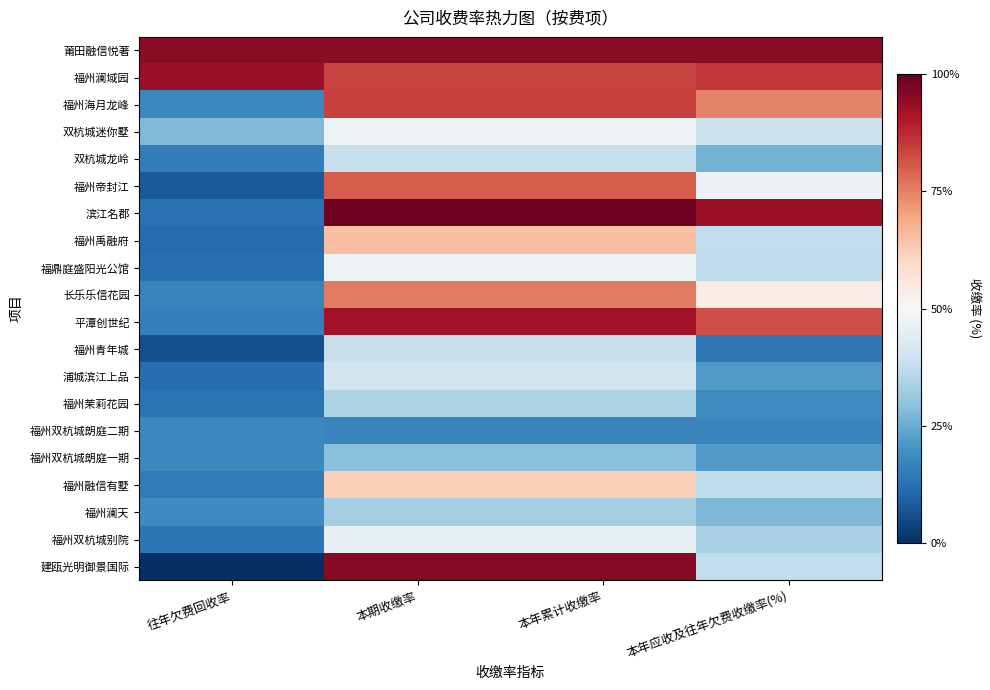

Reading right to left, extract all data points from this chart.

莆田融信悦著: 本年应收及往年欠费收缴率(%)=95.0	本年累计收缴率=95.0	本期收缴率=95.0	往年欠费回收率=95.1
福州澜域园: 本年应收及往年欠费收缴率(%)=85.4	本年累计收缴率=83.7	本期收缴率=83.7	往年欠费回收率=93.0
福州海月龙峰: 本年应收及往年欠费收缴率(%)=74.7	本年累计收缴率=84.0	本期收缴率=84.0	往年欠费回收率=17.6
双杭城迷你墅: 本年应收及往年欠费收缴率(%)=39.2	本年累计收缴率=47.3	本期收缴率=47.3	往年欠费回收率=28.0
双杭城龙岭: 本年应收及往年欠费收缴率(%)=26.4	本年累计收缴率=38.4	本期收缴率=38.4	往年欠费回收率=15.5
福州帝封江: 本年应收及往年欠费收缴率(%)=47.2	本年累计收缴率=80.2	本期收缴率=80.2	往年欠费回收率=8.2
滨江名郡: 本年应收及往年欠费收缴率(%)=93.2	本年累计收缴率=98.8	本期收缴率=98.8	往年欠费回收率=12.6
福州禹融府: 本年应收及往年欠费收缴率(%)=37.7	本年累计收缴率=65.0	本期收缴率=65.0	往年欠费回收率=11.3
福鼎庭盛阳光公馆: 本年应收及往年欠费收缴率(%)=37.2	本年累计收缴率=47.5	本期收缴率=47.5	往年欠费回收率=12.4
长乐乐信花园: 本年应收及往年欠费收缴率(%)=53.6	本年累计收缴率=75.8	本期收缴率=75.8	往年欠费回收率=16.4
平潭创世纪: 本年应收及往年欠费收缴率(%)=82.2	本年累计收缴率=91.9	本期收缴率=91.9	往年欠费回收率=15.7
福州青年城: 本年应收及往年欠费收缴率(%)=14.3	本年累计收缴率=38.4	本期收缴率=38.4	往年欠费回收率=6.2
浦城滨江上品: 本年应收及往年欠费收缴率(%)=21.6	本年累计收缴率=41.0	本期收缴率=41.0	往年欠费回收率=12.0
福州茉莉花园: 本年应收及往年欠费收缴率(%)=18.9	本年累计收缴率=34.2	本期收缴率=34.2	往年欠费回收率=13.5
福州双杭城朗庭二期: 本年应收及往年欠费收缴率(%)=17.3	本年累计收缴率=17.0	本期收缴率=17.0	往年欠费回收率=17.7
福州双杭城朗庭一期: 本年应收及往年欠费收缴率(%)=21.8	本年累计收缴率=29.1	本期收缴率=29.1	往年欠费回收率=18.0
福州融信有墅: 本年应收及往年欠费收缴率(%)=37.2	本年累计收缴率=62.0	本期收缴率=62.0	往年欠费回收率=15.2
福州澜天: 本年应收及往年欠费收缴率(%)=27.5	本年累计收缴率=33.3	本期收缴率=33.3	往年欠费回收率=18.6
福州双杭城别院: 本年应收及往年欠费收缴率(%)=34.0	本年累计收缴率=46.3	本期收缴率=46.3	往年欠费回收率=13.8
建瓯光明御景国际: 本年应收及往年欠费收缴率(%)=37.7	本年累计收缴率=95.5	本期收缴率=95.5	往年欠费回收率=0.0